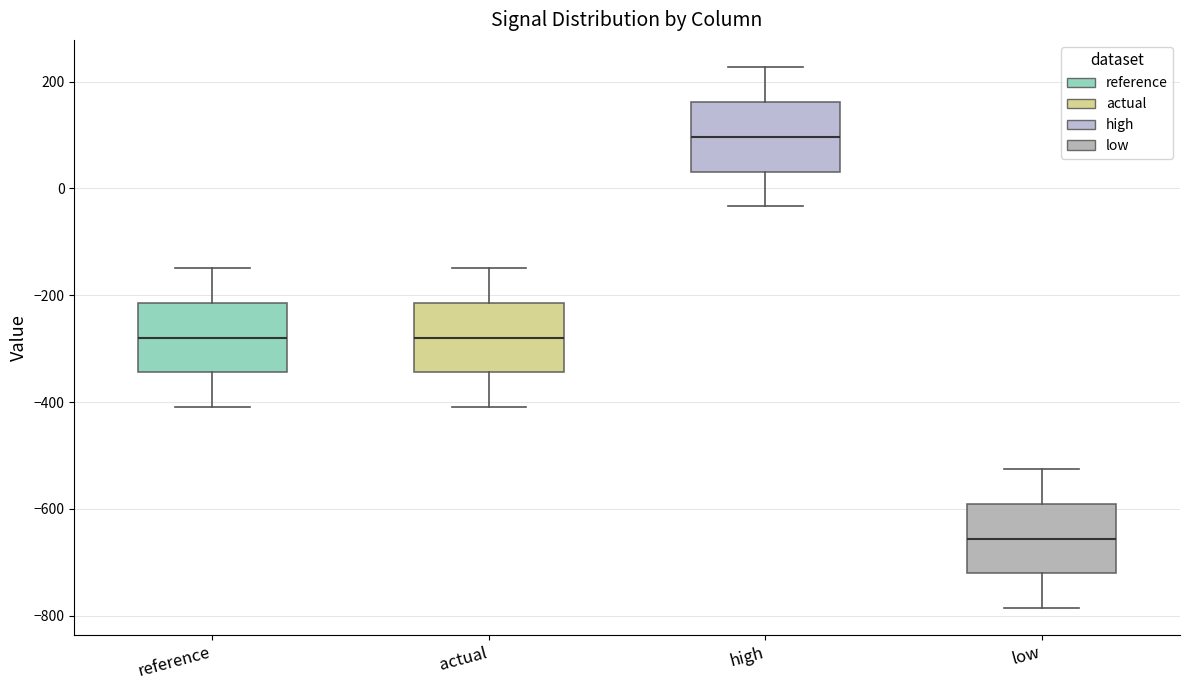

Reading left to right, read every box against the y-axis: the position of its median line, the range the box covers, and the ends of its whiskers. The values are not printed on the chart, so give them approximately, as read against the axis.

reference: median -280, box -340 to -220, whiskers -400 to -140
actual: median -280, box -340 to -220, whiskers -400 to -140
high: median 100, box 40 to 160, whiskers -40 to 220
low: median -660, box -720 to -600, whiskers -780 to -520